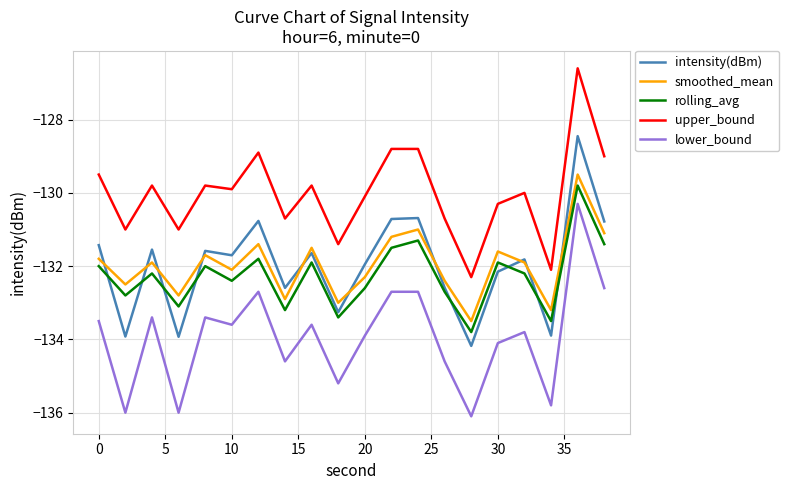

True or false: intensity(dBm) and lower_bound cross at least once.

False